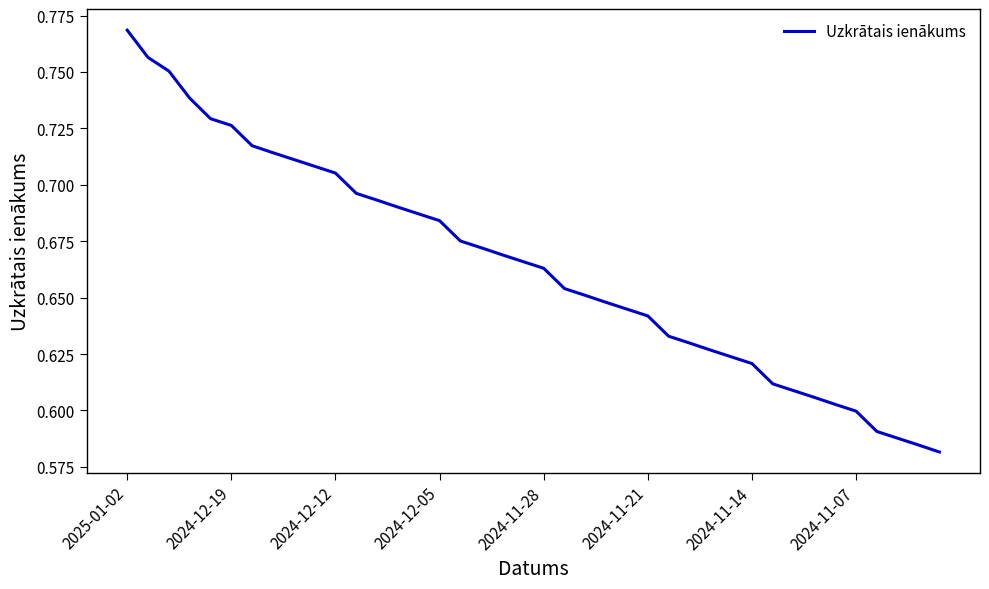

True or false: there are more than 0 points higher than both neighbors.

False